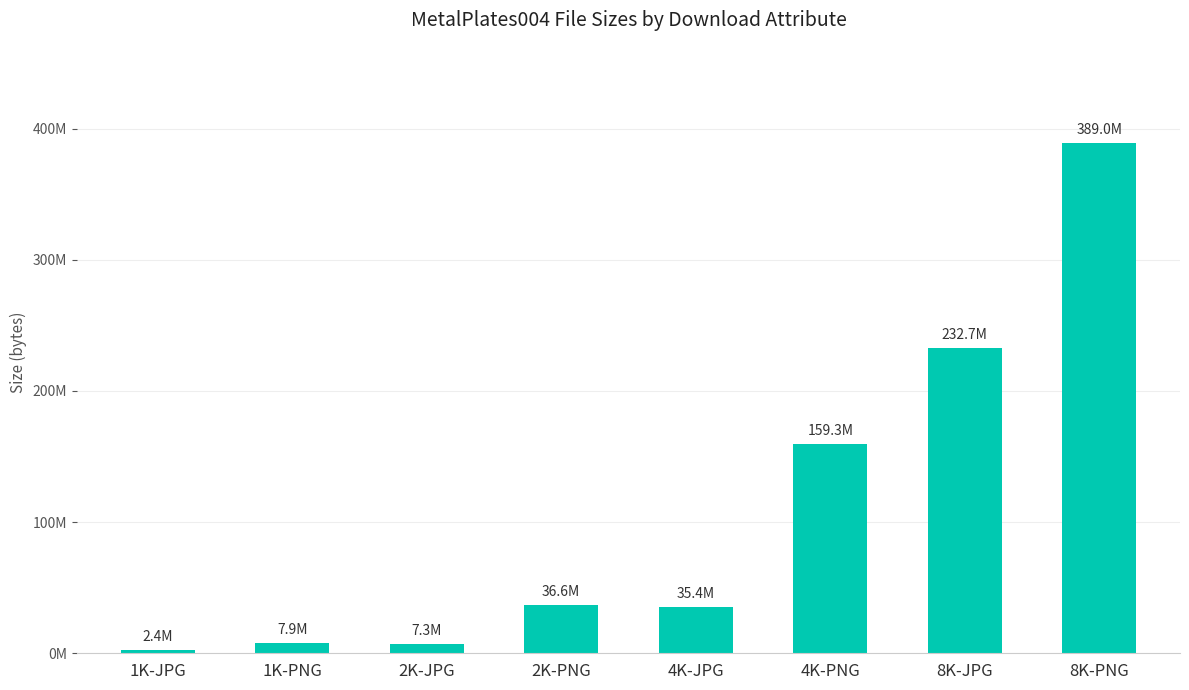

Which category has the highest value across all series?

8K-PNG